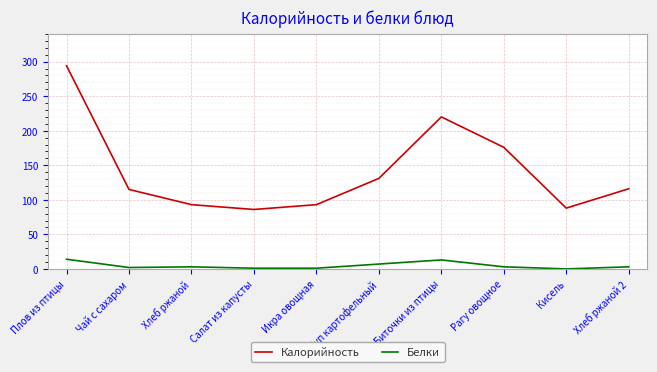

Rank the series by their maximum value, from highest to lowest.

Калорийность, Белки